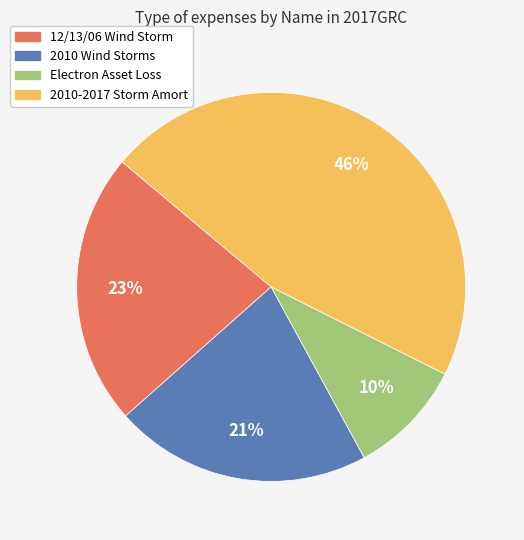

Is there a majority slice in this chart?

No